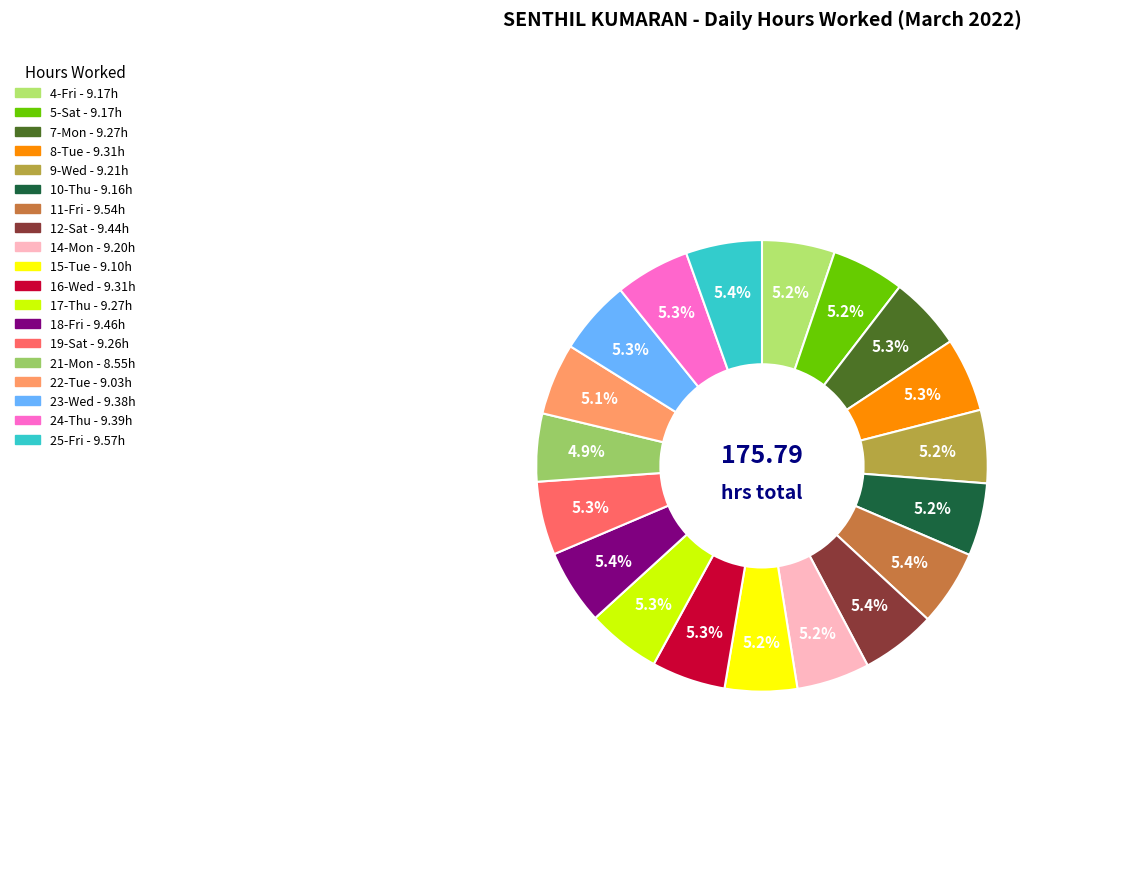

True or false: 18-Fri accounts for 5% of the total.

True